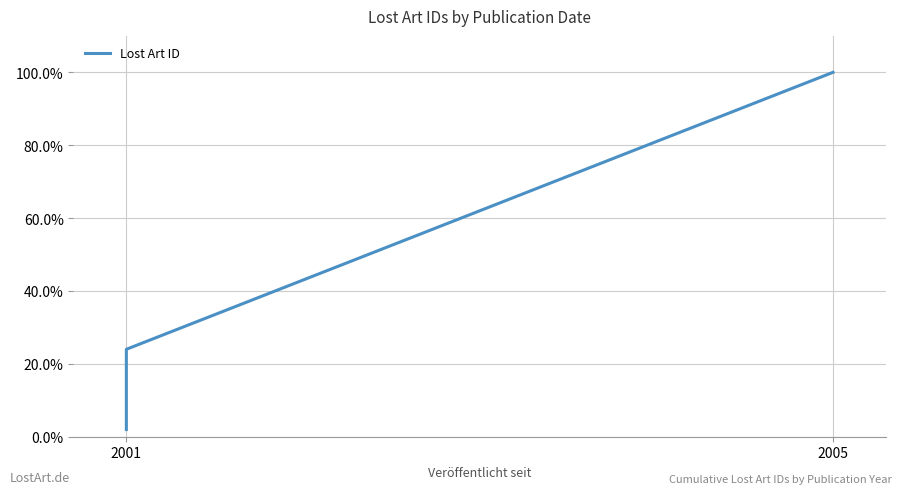

What is the difference between the maximum and minimum values?

98.0